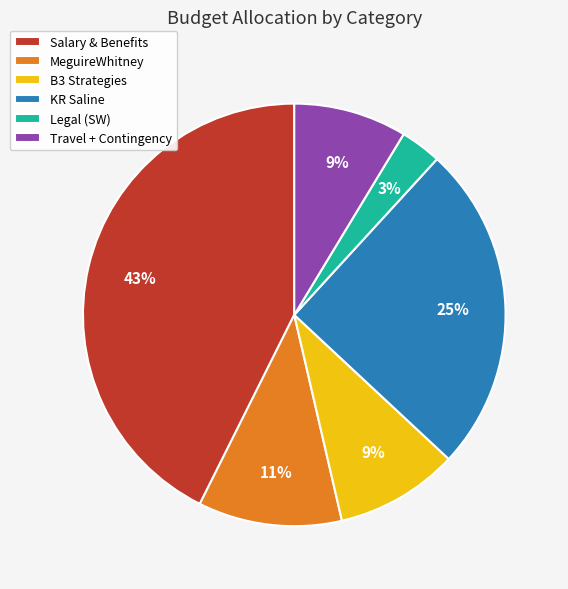

How many segments does this pie chart have?

6